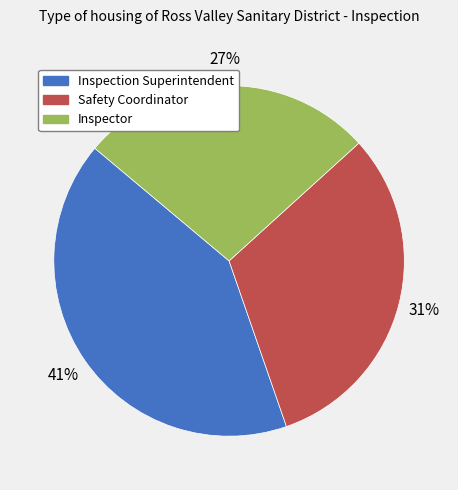

Does Safety Coordinator account for over 50% of the chart?

No